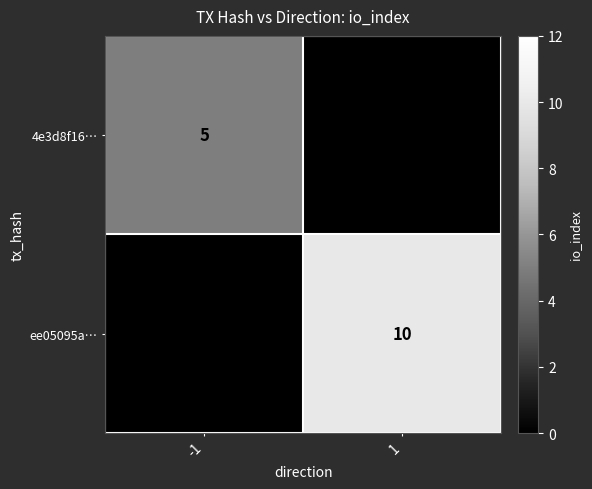

The 4e3d8f16… series shows 3 at -1. True or false?

False